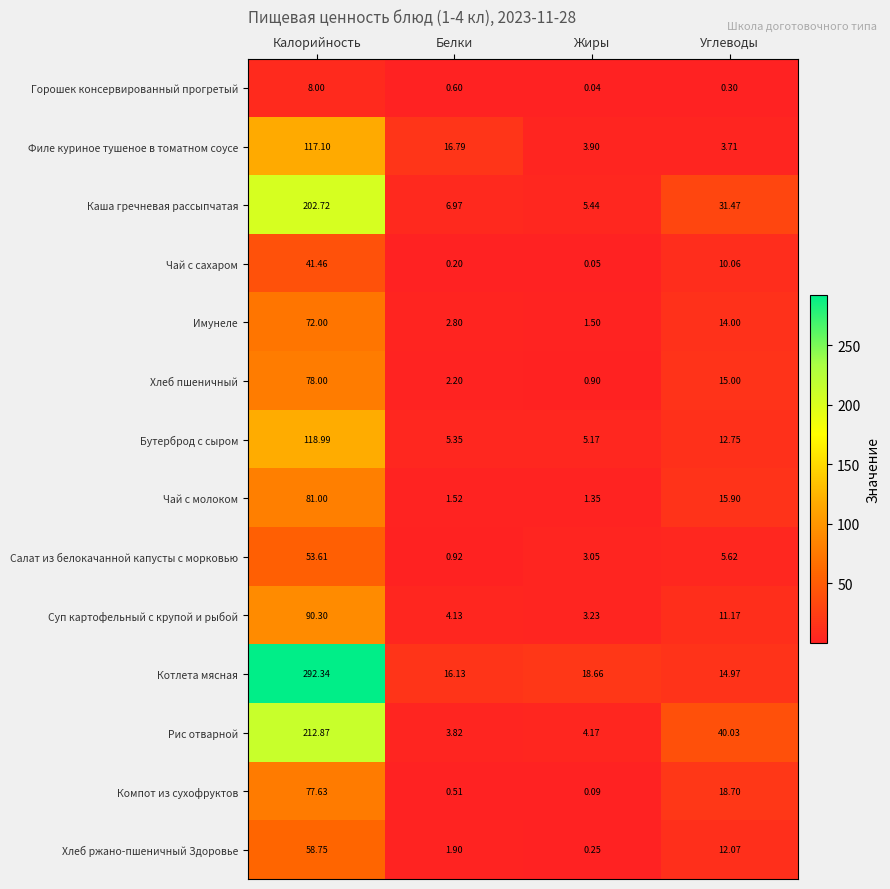

Where does the Котлета мясная series first go above 18?

Калорийность